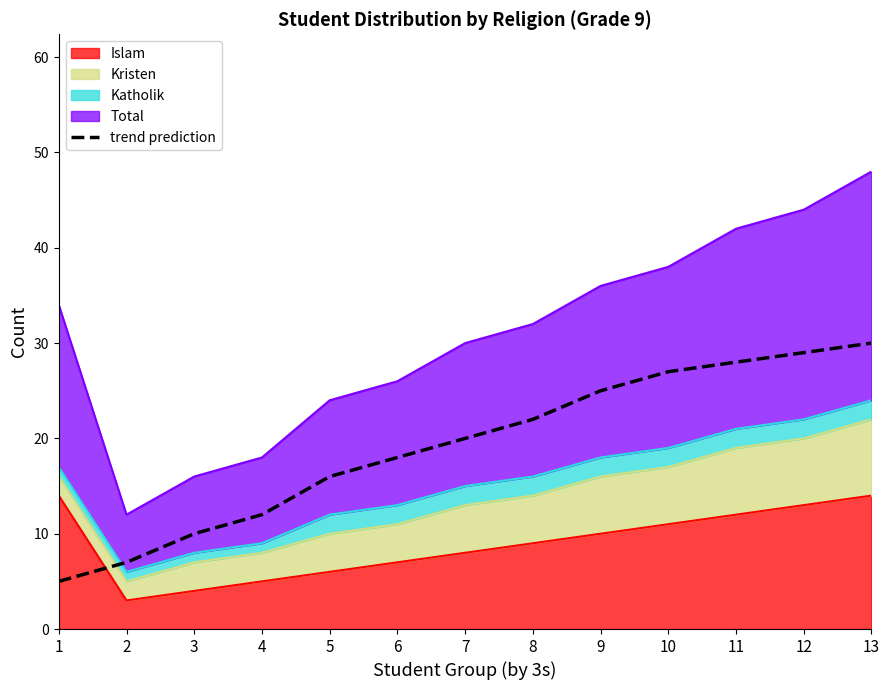

What is the value of the 10th point from the left?

27